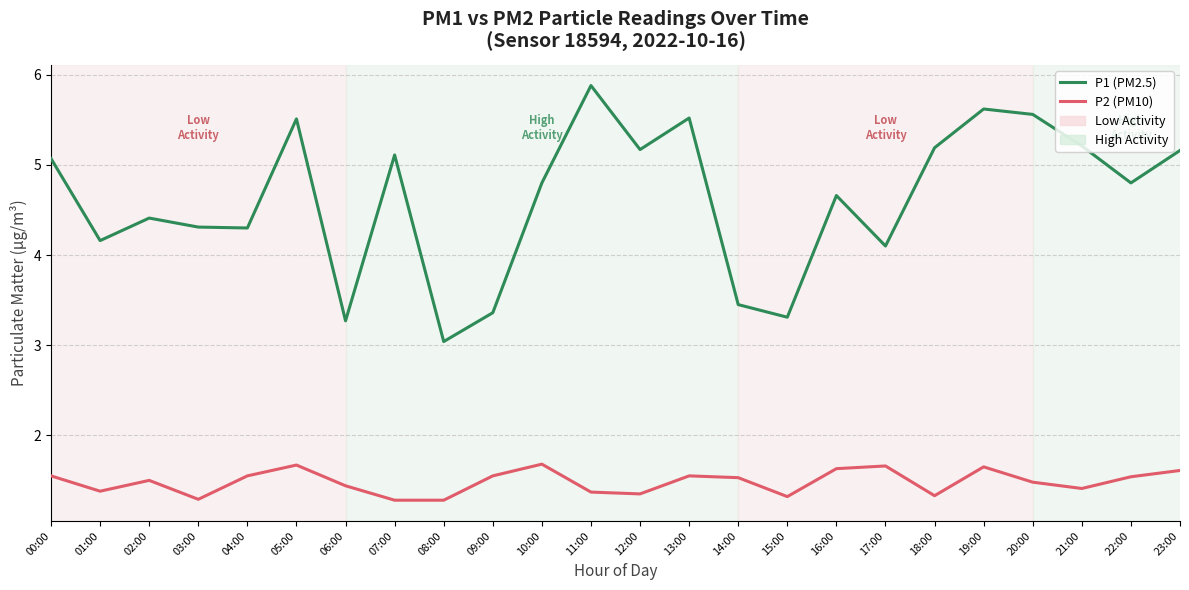

Read the P1 (PM2.5) value at 15:00.

3.3